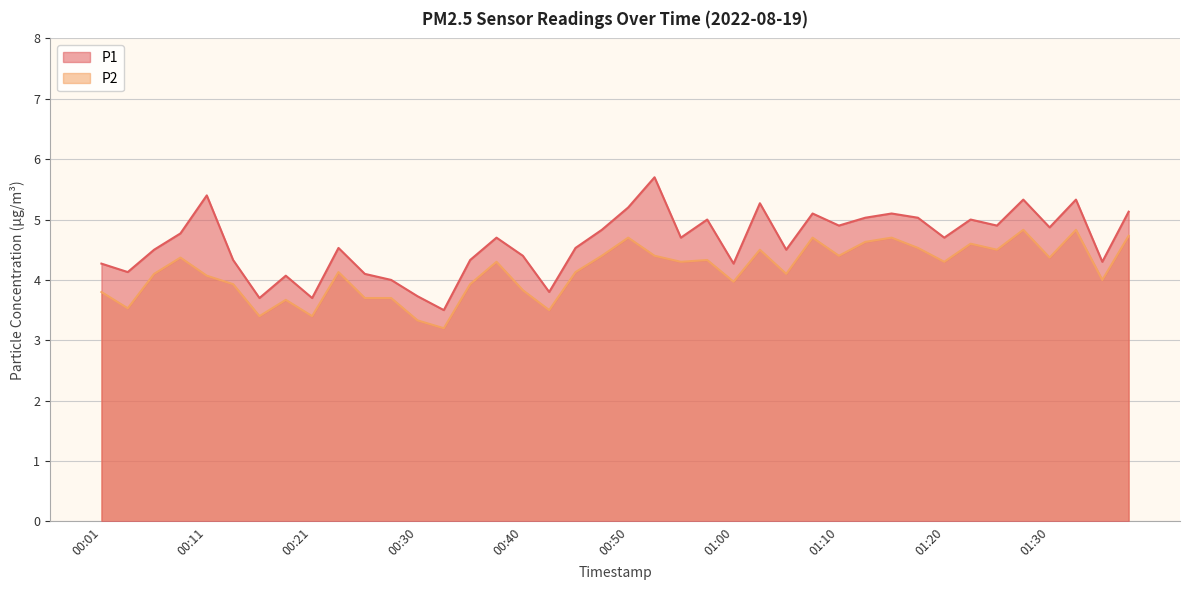

What position from the left is 01:00?

25